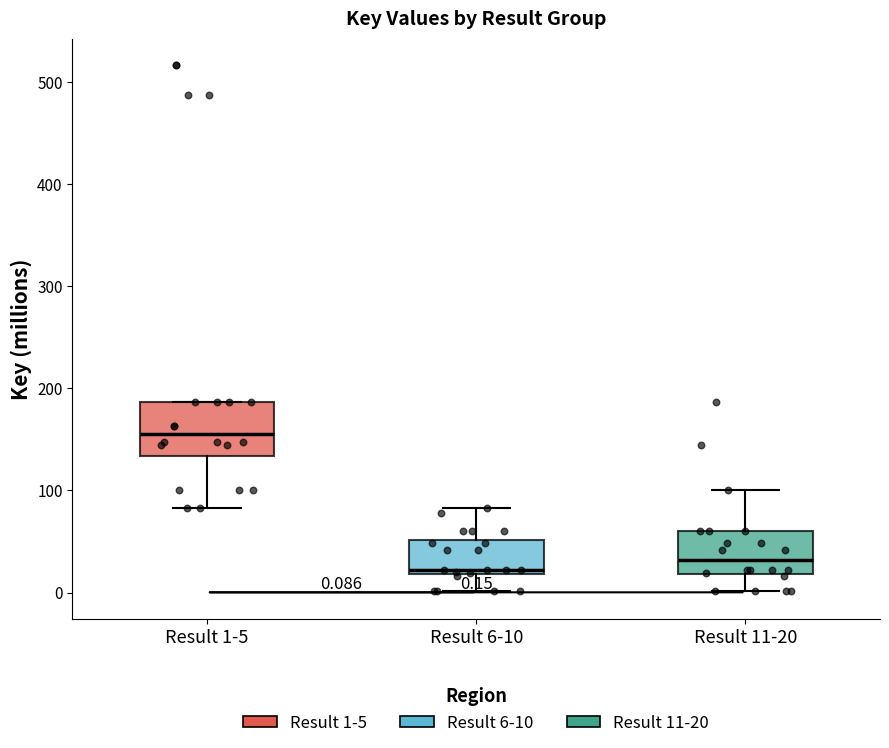

Comparing the boxes themselves (not the whiskers), which one is the tallest?

Result 1-5